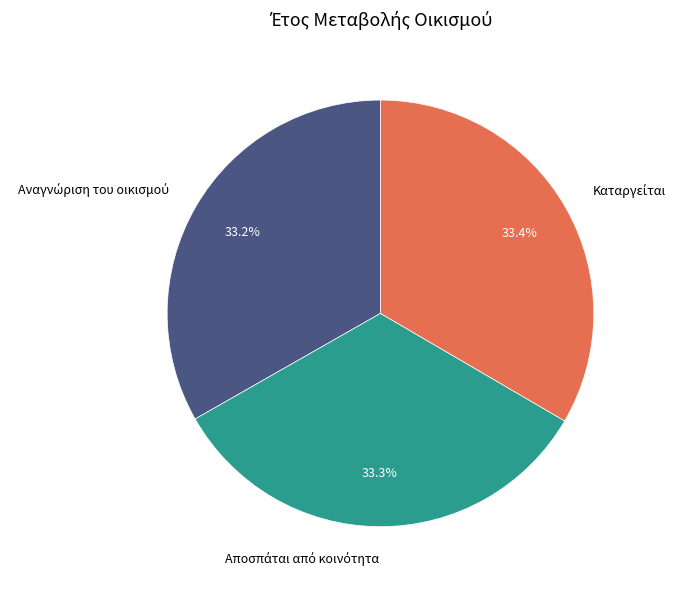

Is there any slice that represents more than half of the pie?

No